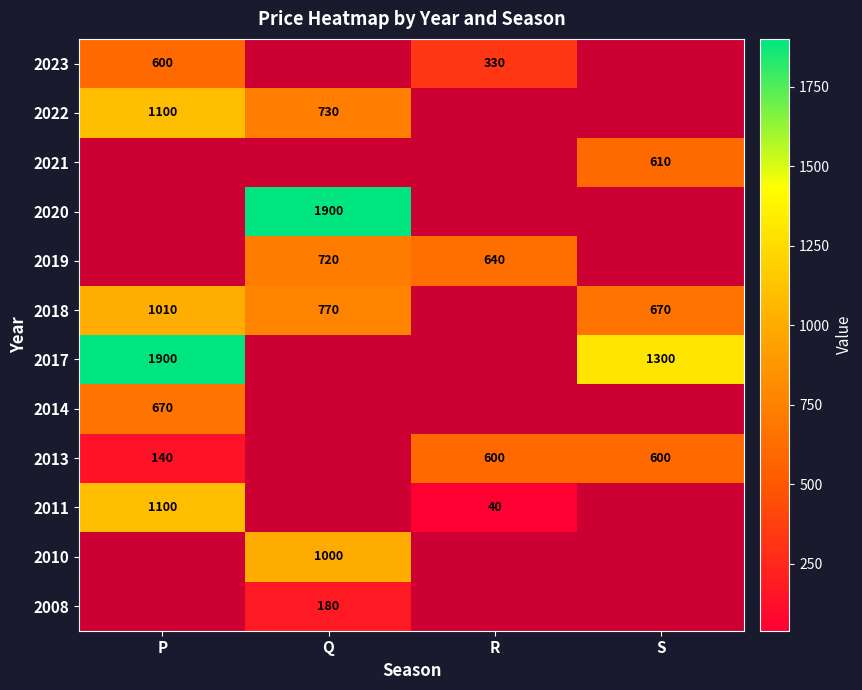

True or false: 2023 has a value of 600 at P.

True